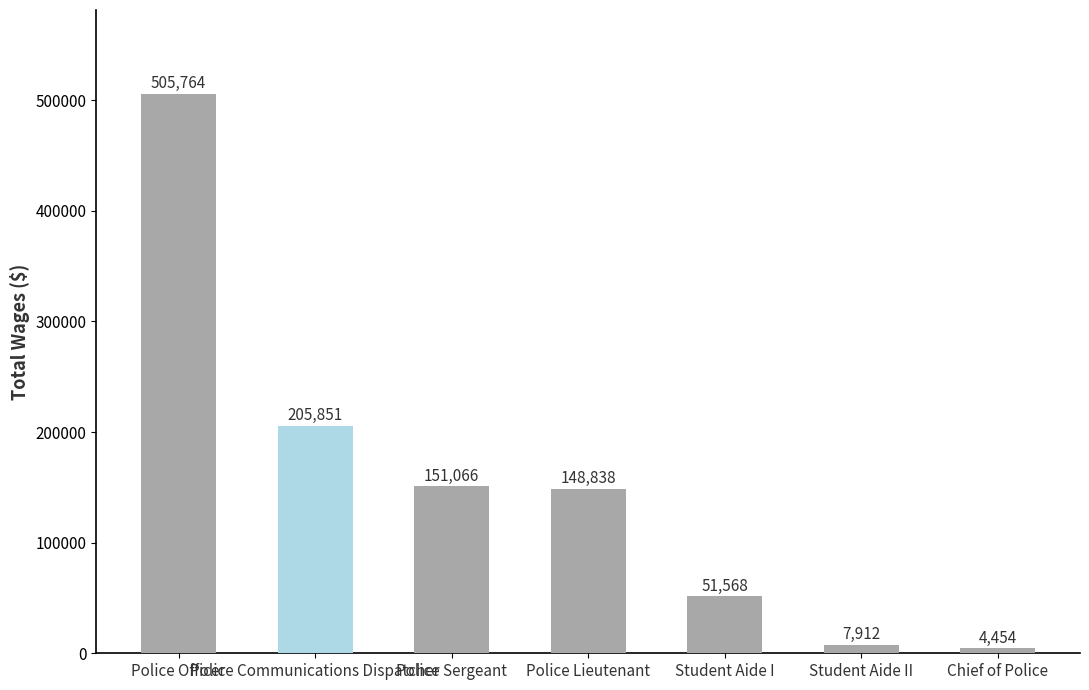

Reading left to right, transcribe all the data shown in this chart.

Police Officer=505764	Police Communications Dispatcher=205851	Police Sergeant=151066	Police Lieutenant=148838	Student Aide I=51568	Student Aide II=7912	Chief of Police=4454